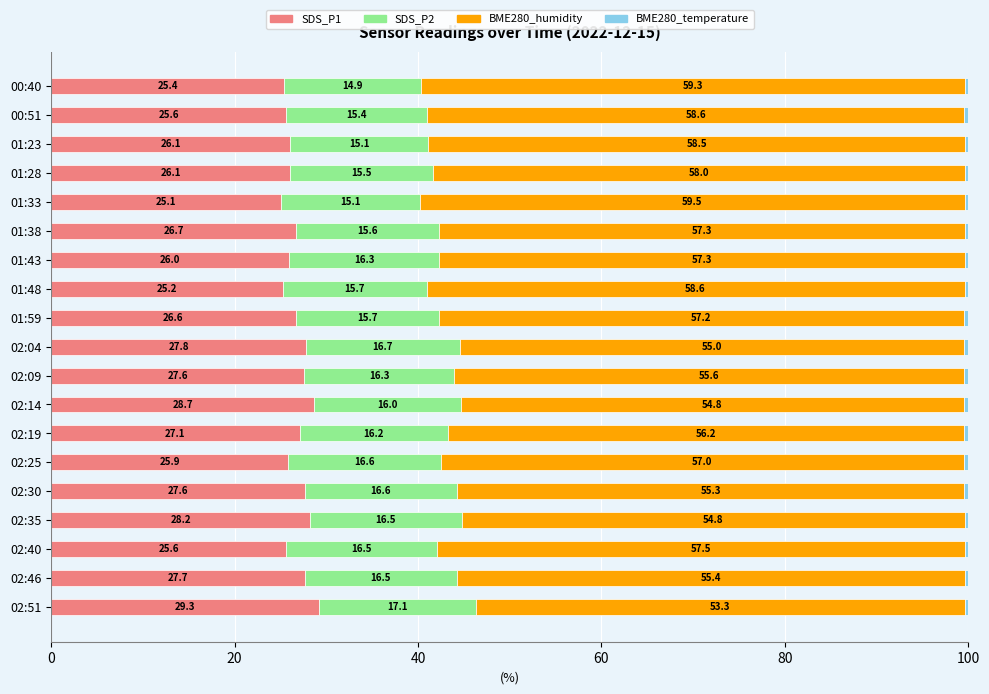

The SDS_P1 series shows 42.5 at 02:35. True or false?

False